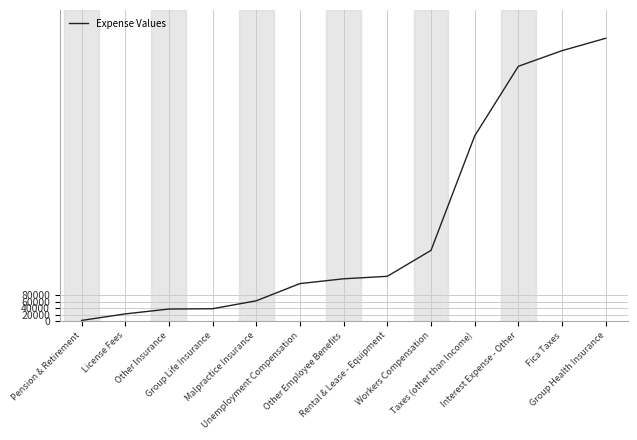

The chart shows a value of 131398.0 at Other Employee Benefits. True or false?

True